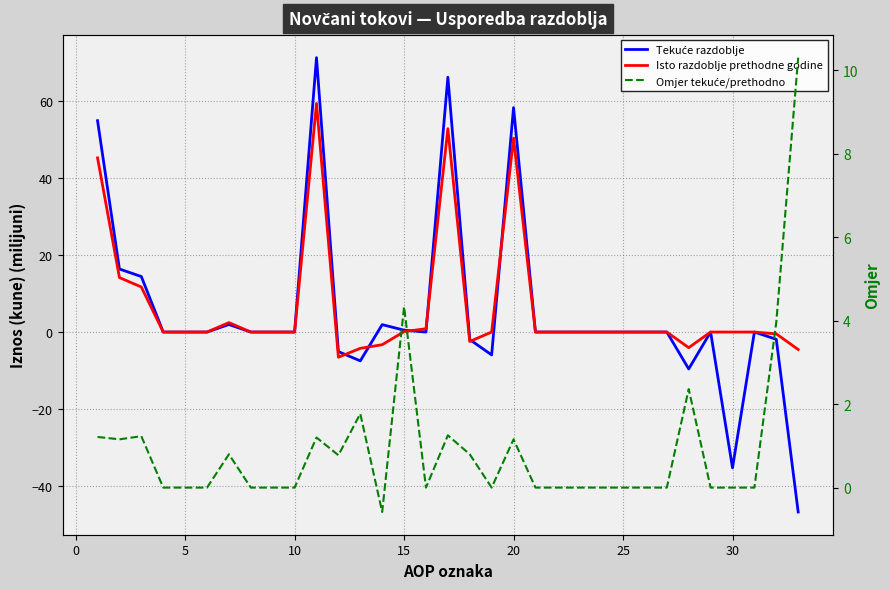

The Isto razdoblje prethodne godine series shows 0.0 at 10. True or false?

True